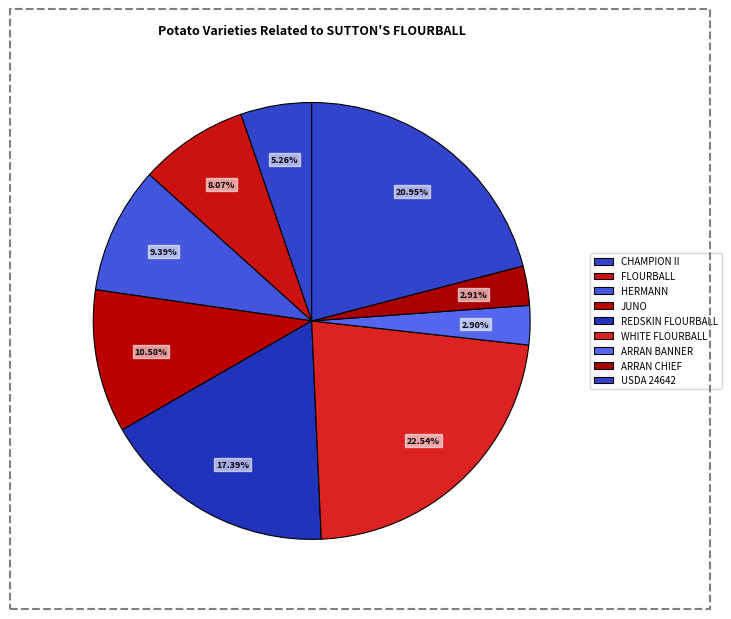

What portion of the pie excludes USDA 24642?

79.1%